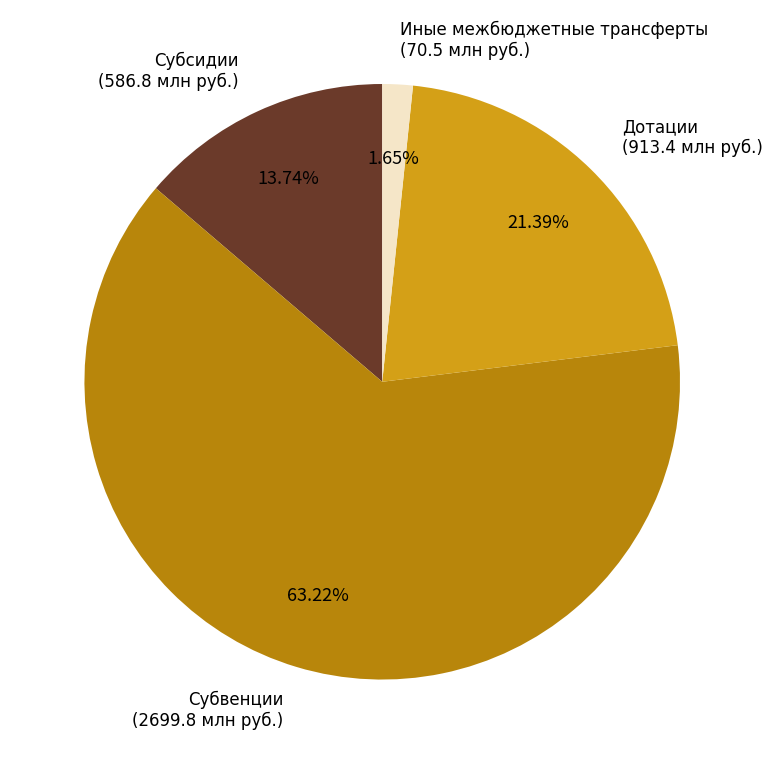

What is the largest slice in the pie chart?

Субвенции